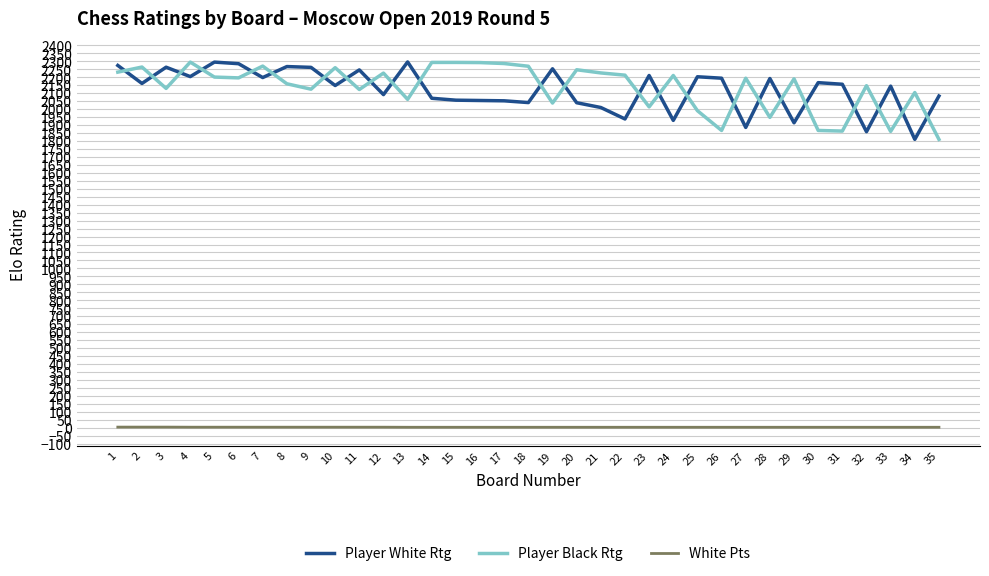

What is the minimum value for White Pts?

3.0